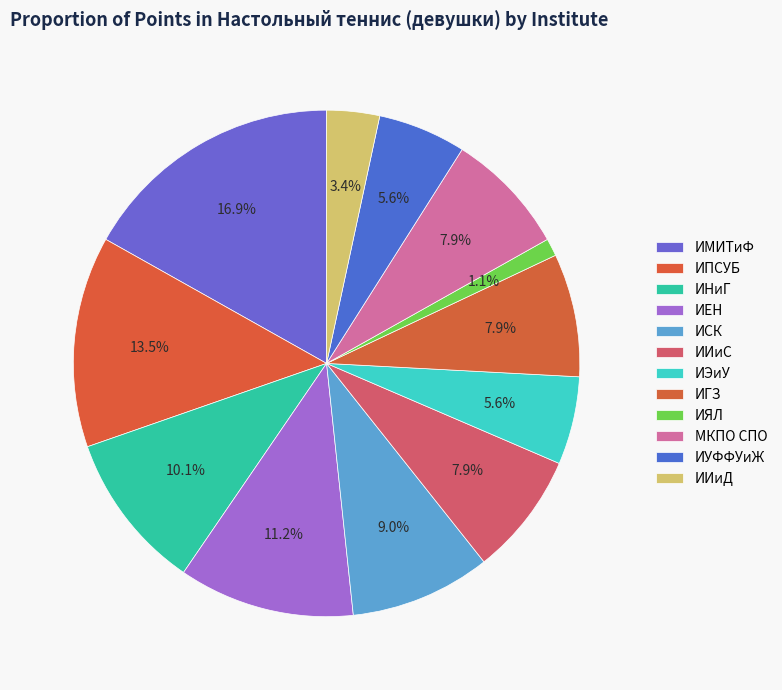

How many segments does this pie chart have?

12